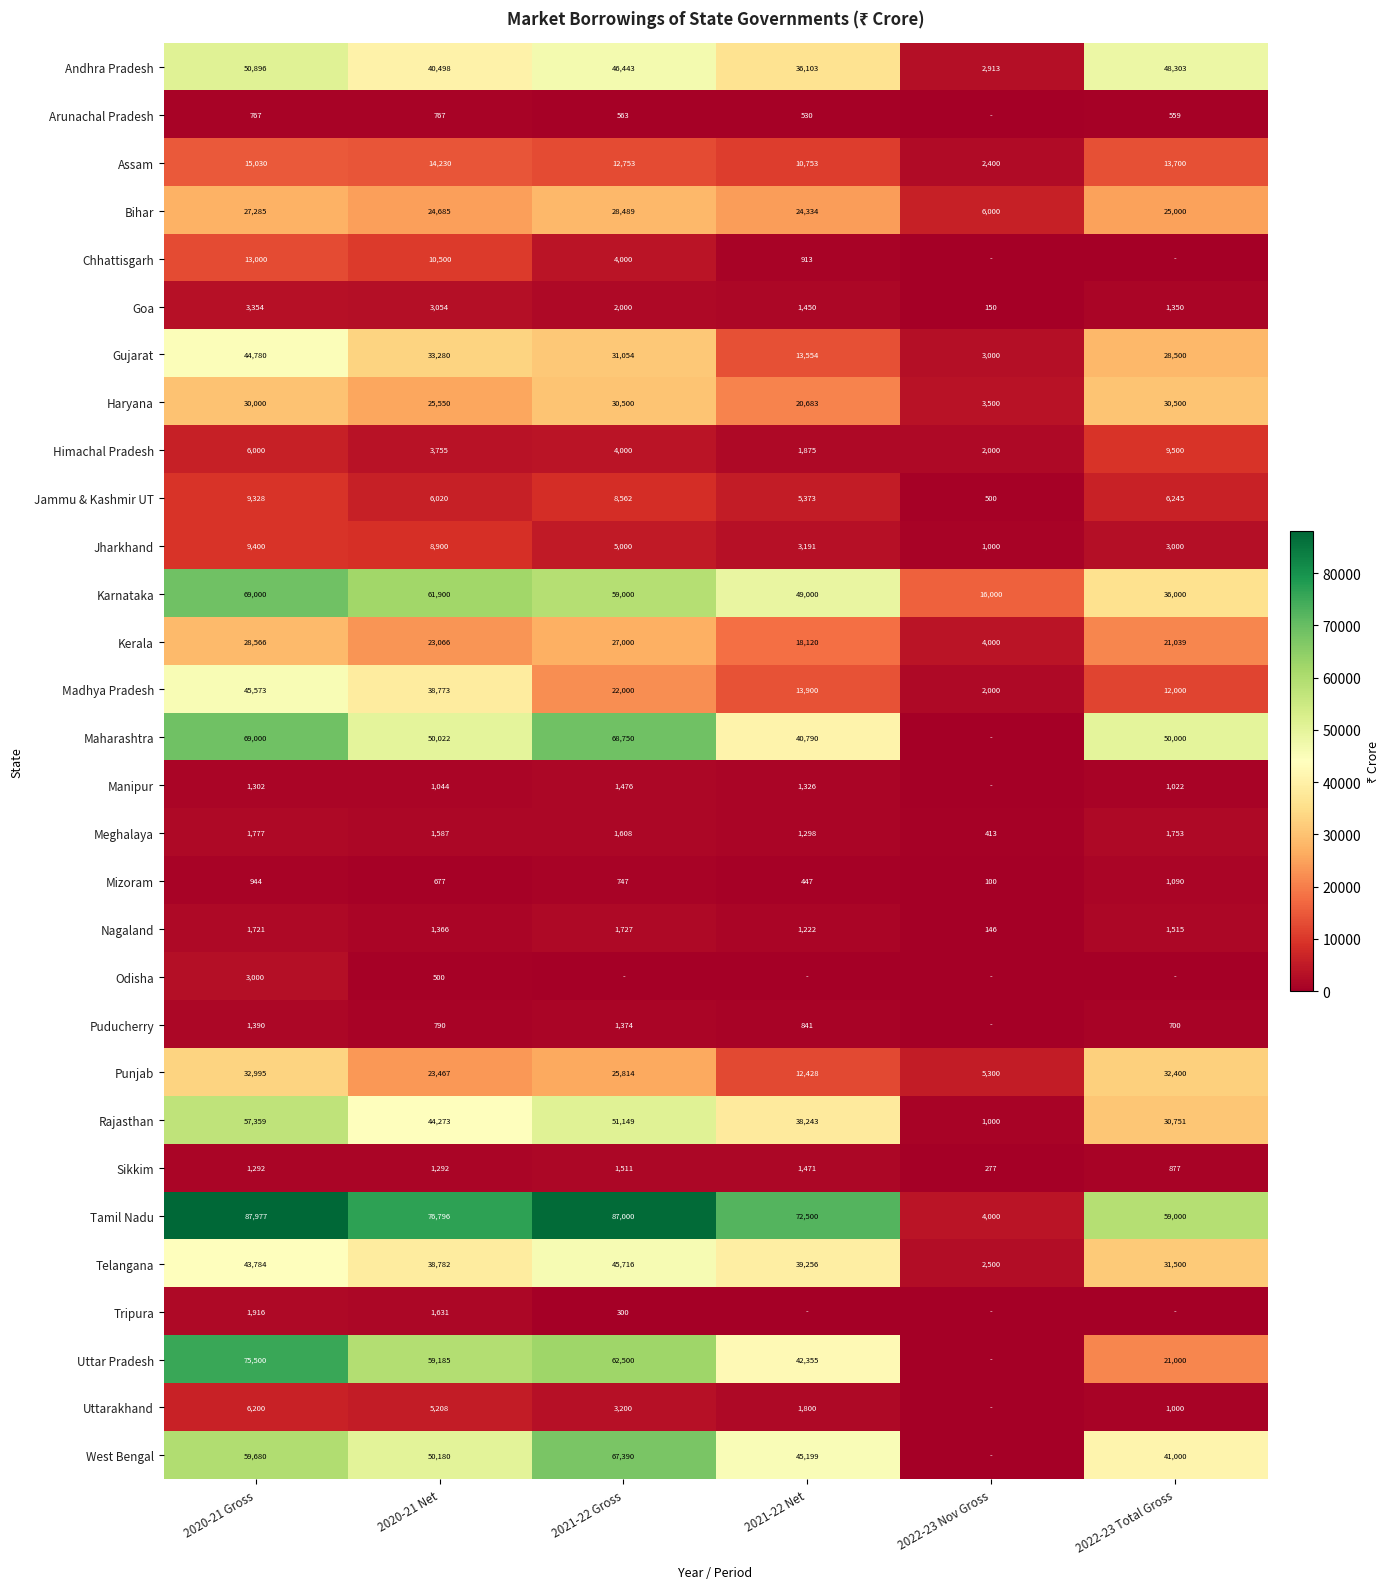

What is the difference between the highest and lowest values at 2020-21 Net?

76296